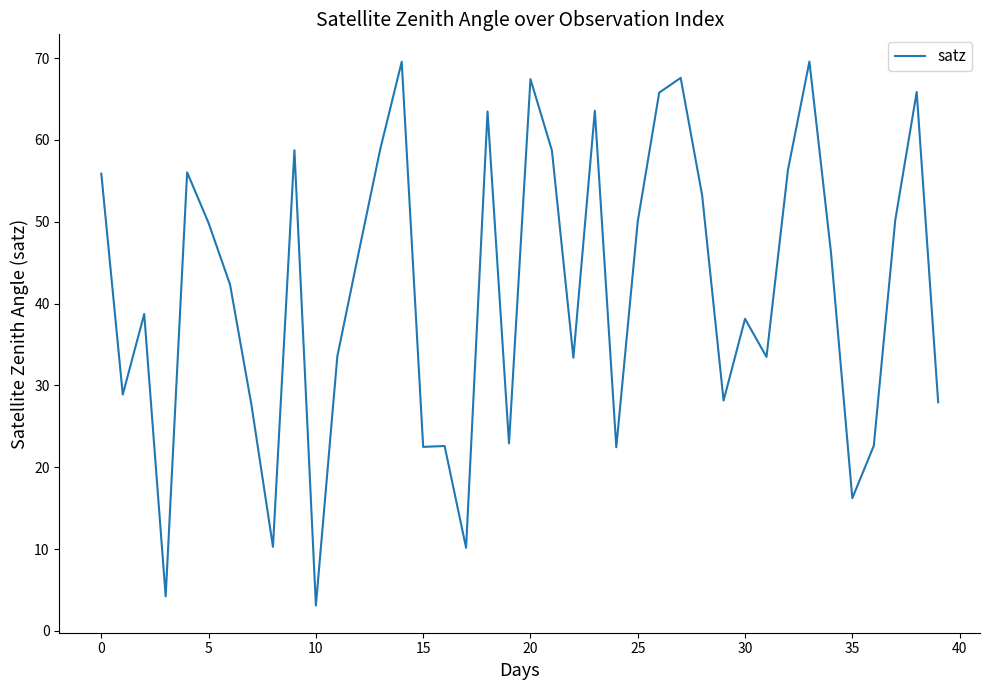

What is the difference between the maximum and minimum values?

66.5